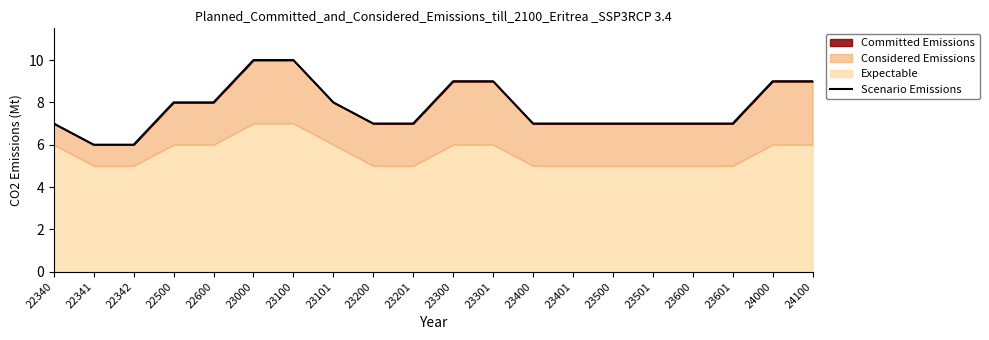

At which label does the data first exceed 7?

22500